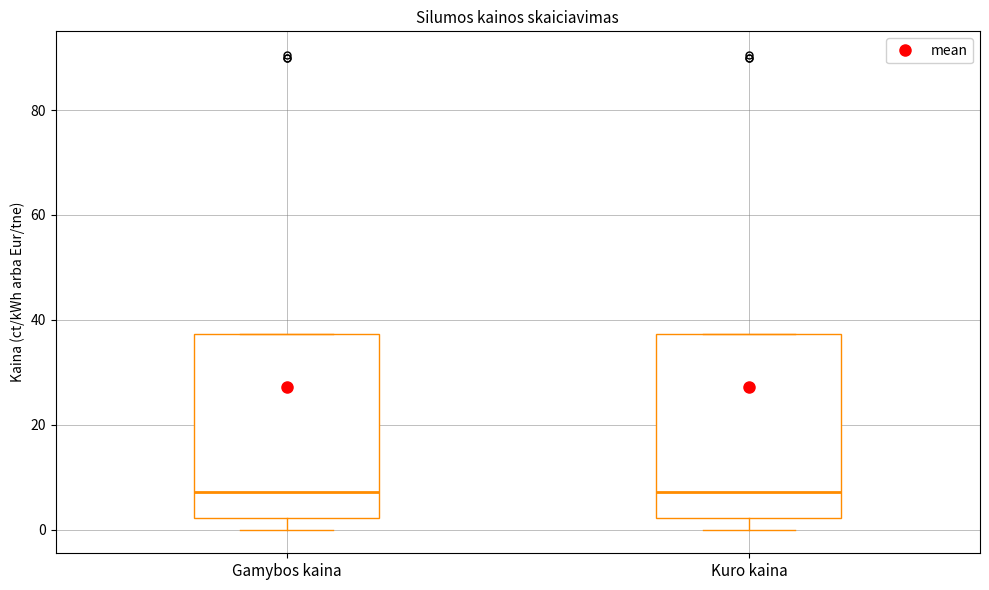

Where does the lower whisker of the box for Gamybos kaina end on the y-axis? The values are not printed on the chart, so give them approximately, as read against the axis.

0